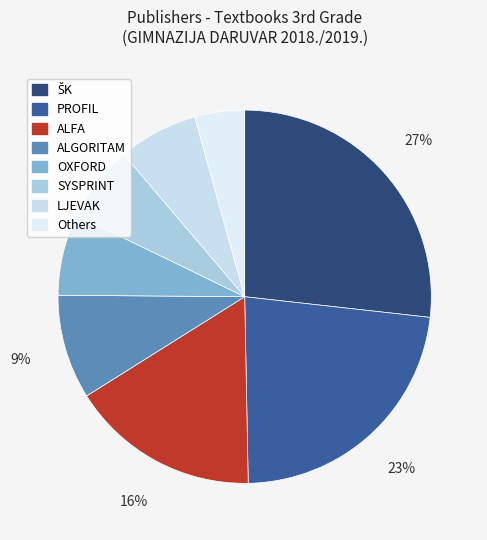

How many slices are in this pie chart?

8